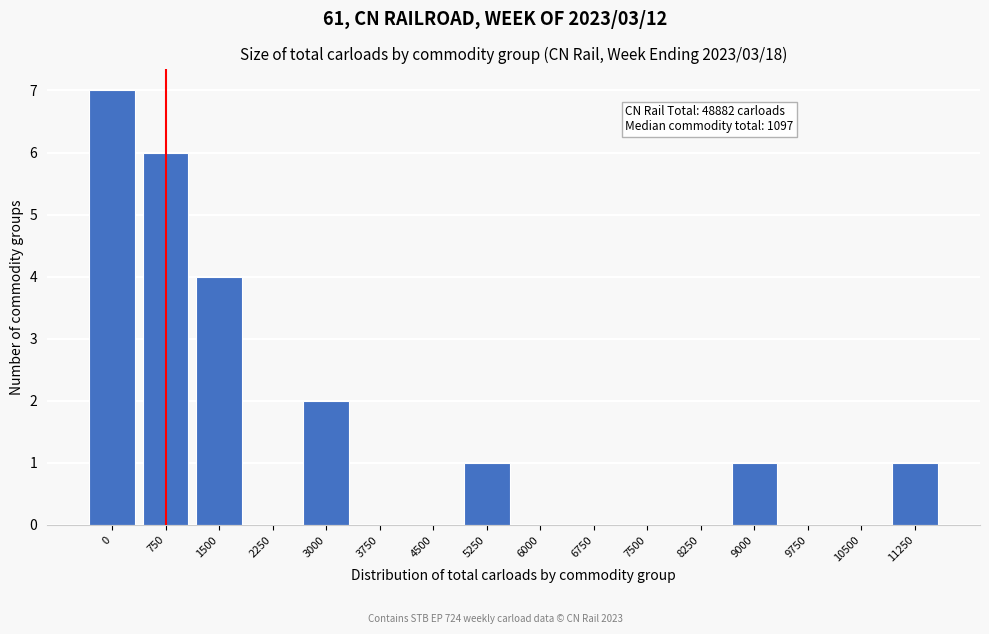

Reading right to left, what are all the values shown in this chart?

11250=1	10500=0	9750=0	9000=1	8250=0	7500=0	6750=0	6000=0	5250=1	4500=0	3750=0	3000=2	2250=0	1500=4	750=6	0=7